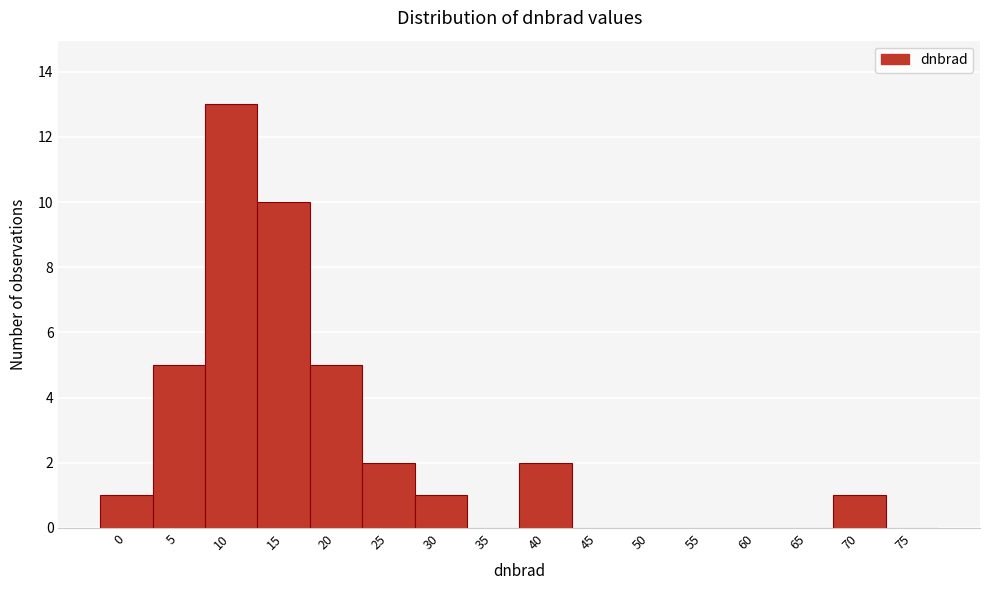

Reading left to right, transcribe all the data shown in this chart.

0=1	5=5	10=13	15=10	20=5	25=2	30=1	35=0	40=2	45=0	50=0	55=0	60=0	65=0	70=1	75=0